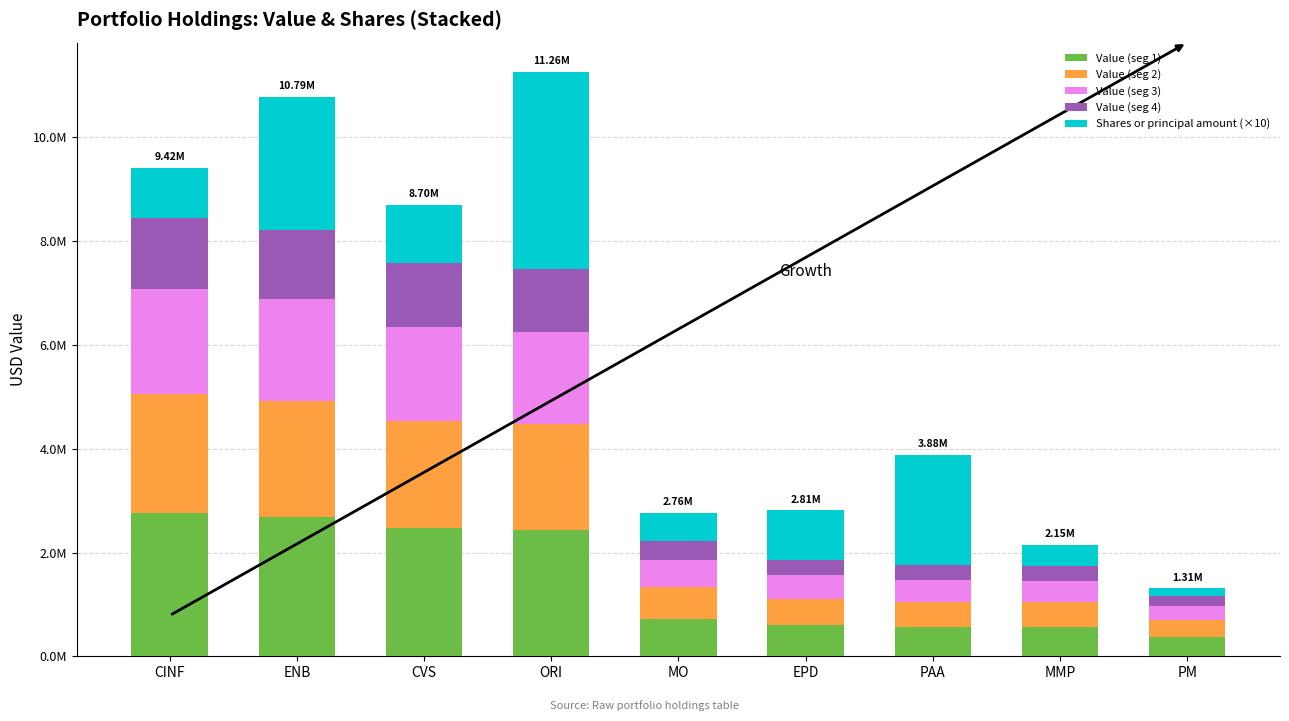

What are all the series names shown in the legend?

Value (seg 1), Value (seg 2), Value (seg 3), Value (seg 4), Shares or principal amount (×10)